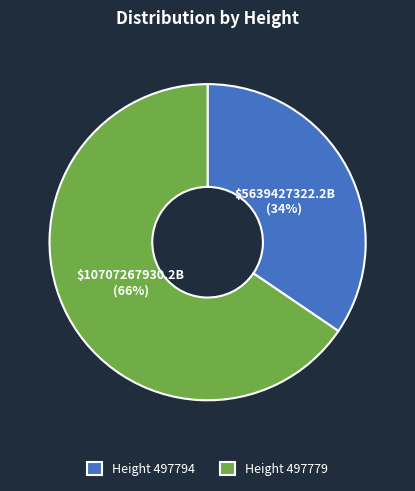

Rank the categories by value from lowest to highest.

Height 497794, Height 497779